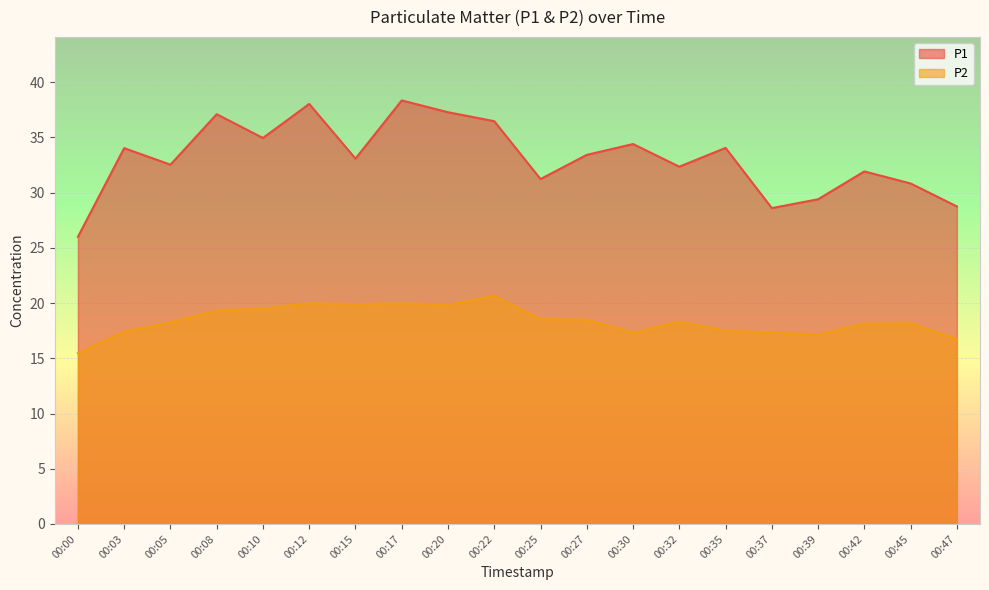

True or false: P1 and P2 intersect in this chart.

False